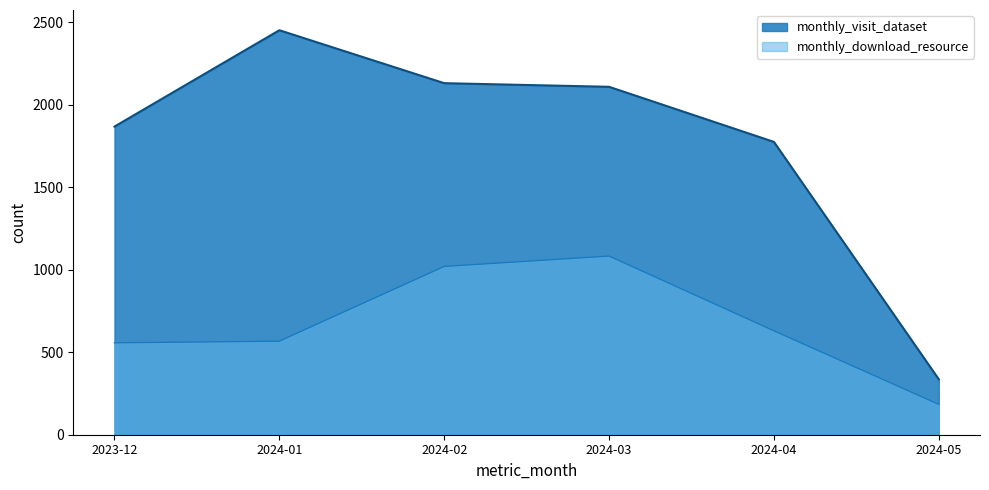

The monthly_download_resource series shows 630 at 2024-04. True or false?

True